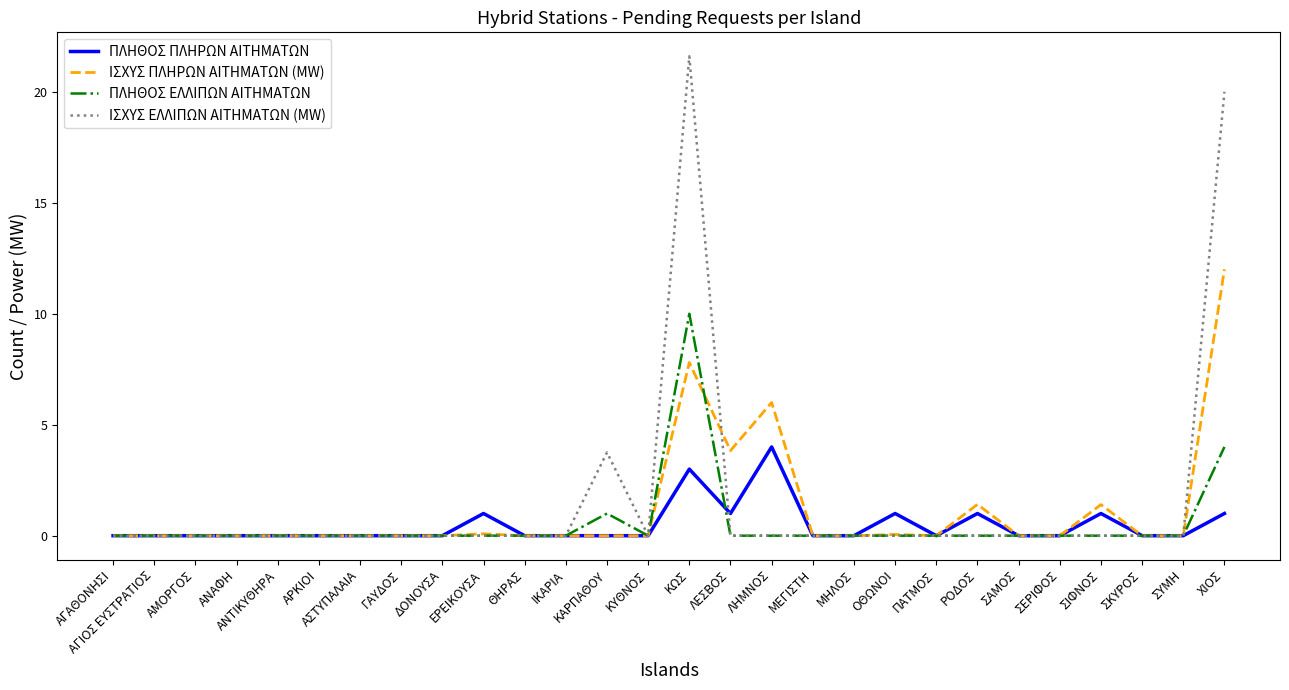

Is it true that ΙΣΧΥΣ ΕΛΛΙΠΩΝ ΑΙΤΗΜΑΤΩΝ (MW) equals 2.2 at ΚΑΡΠΑΘΟΥ?

False